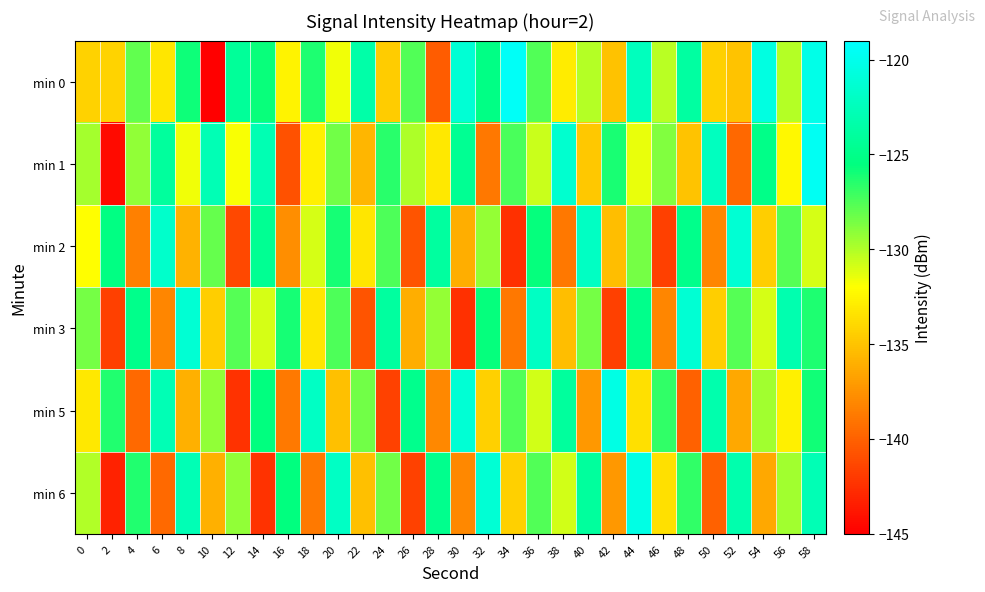

Which label corresponds to the largest value in the chart?

34